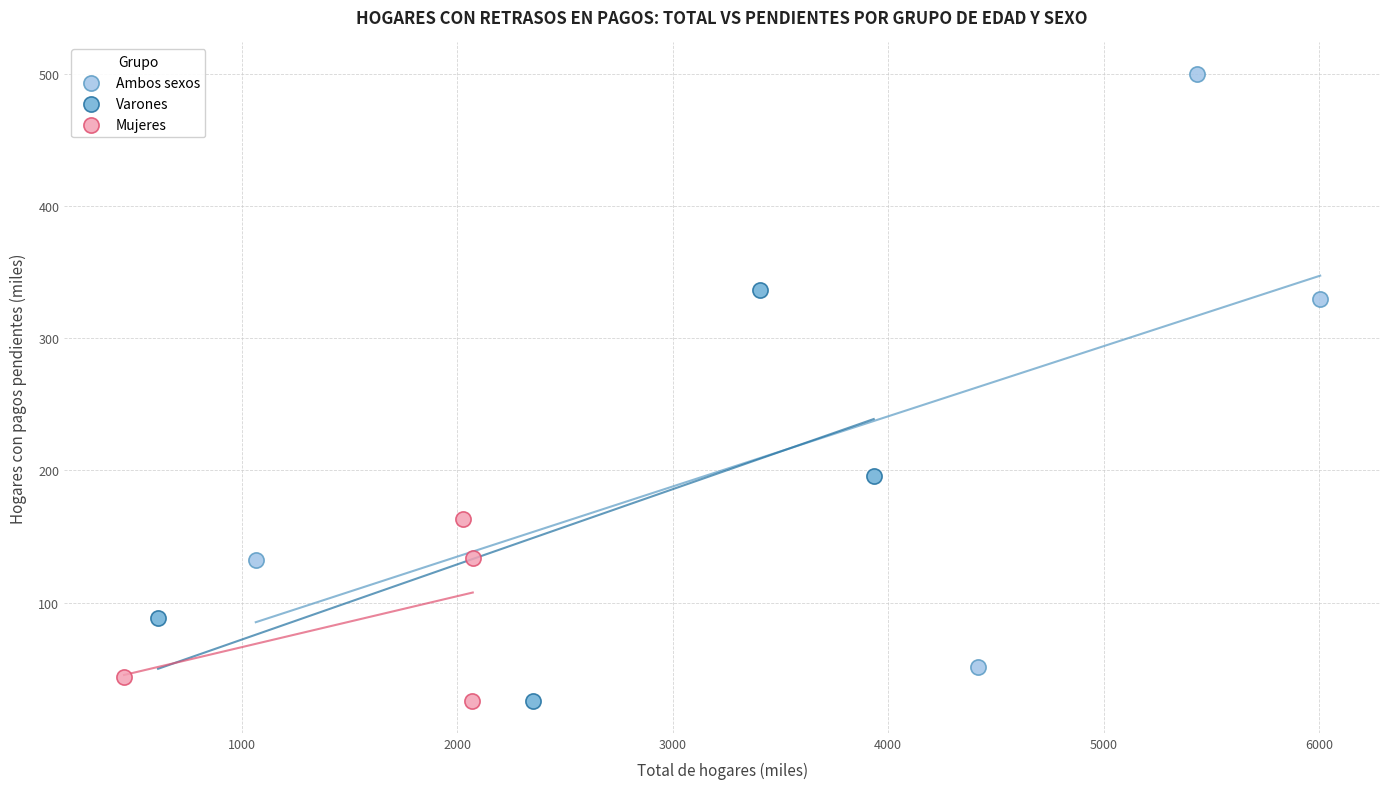

What are all the series names shown in the legend?

Ambos sexos, Varones, Mujeres